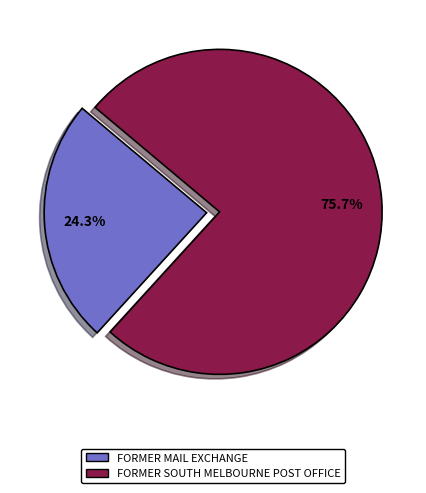

To the nearest percent, what is the combined percentage of FORMER SOUTH MELBOURNE POST OFFICE and FORMER MAIL EXCHANGE?

100%